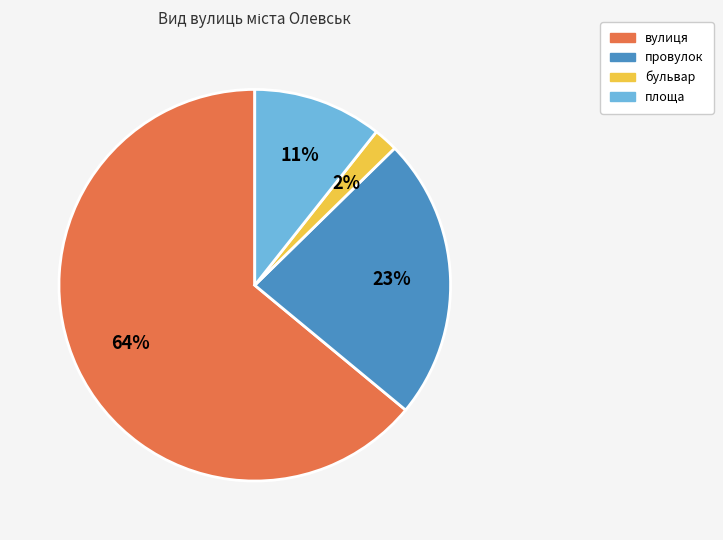

Is the sum of бульвар and площа greater than half?

No